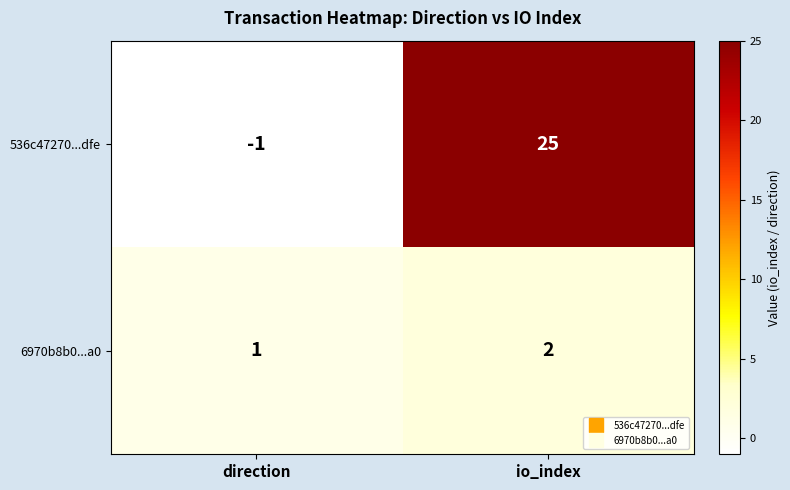

Which series changed the most between direction and io_index?

536c47270...dfe